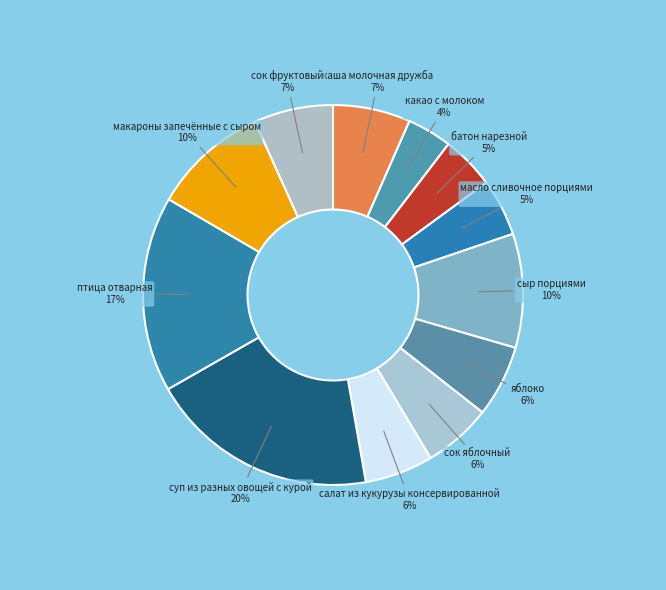

Which category has the smallest portion of the pie?

какао с молоком